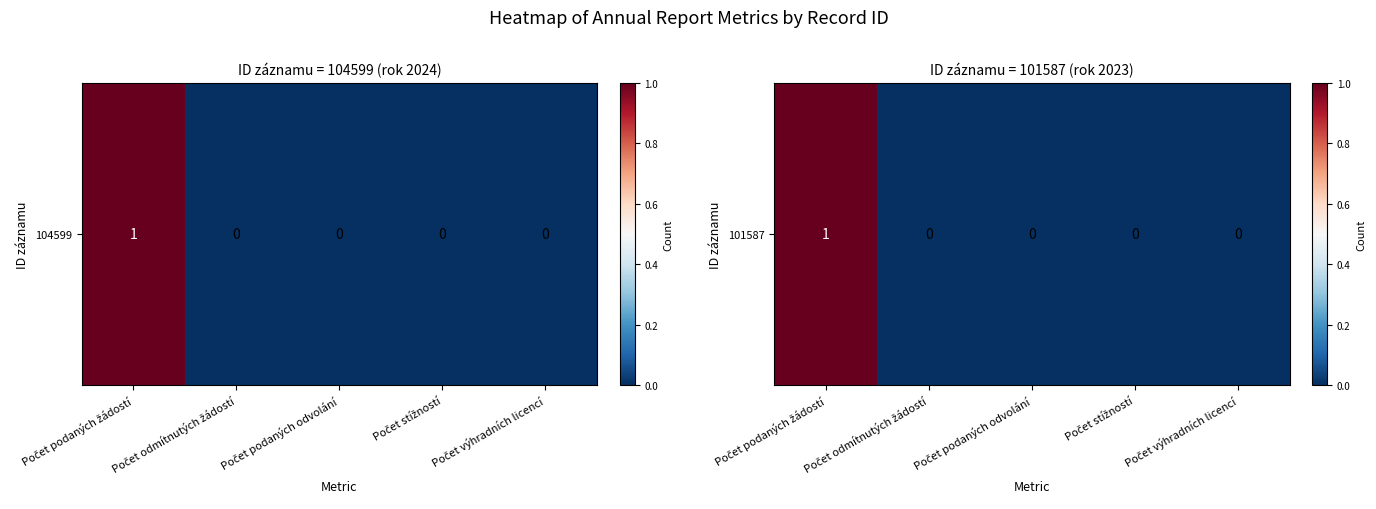

How many series are shown in this chart?

1